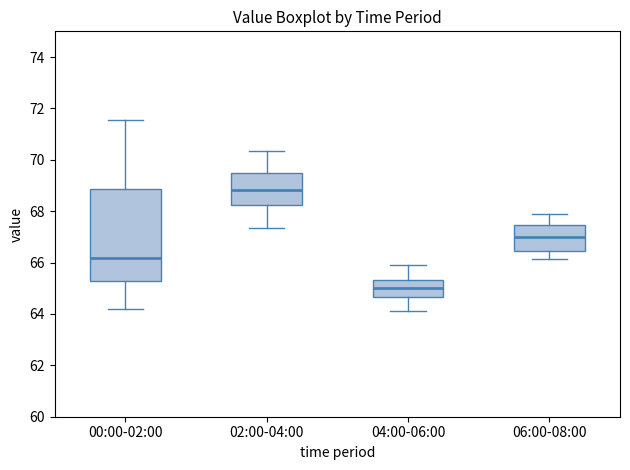

Reading left to right, read every box against the y-axis: the position of its median line, the range the box covers, and the ends of its whiskers. The values are not printed on the chart, so give them approximately, as read against the axis.

00:00-02:00: median 66.2, box 65.2 to 68.8, whiskers 64.2 to 71.6
02:00-04:00: median 68.8, box 68.2 to 69.4, whiskers 67.4 to 70.4
04:00-06:00: median 65.0, box 64.6 to 65.4, whiskers 64.2 to 65.8
06:00-08:00: median 67.0, box 66.4 to 67.4, whiskers 66.2 to 67.8